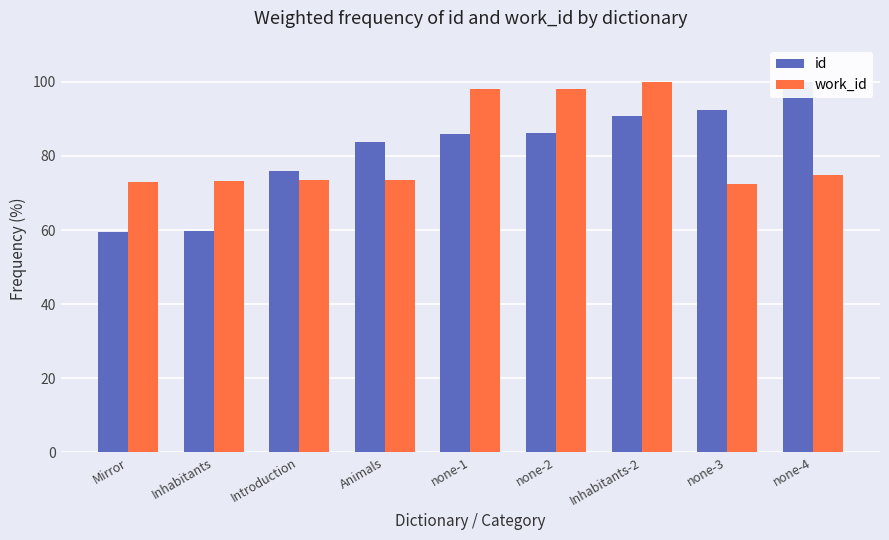

What position from the left is Introduction?

3